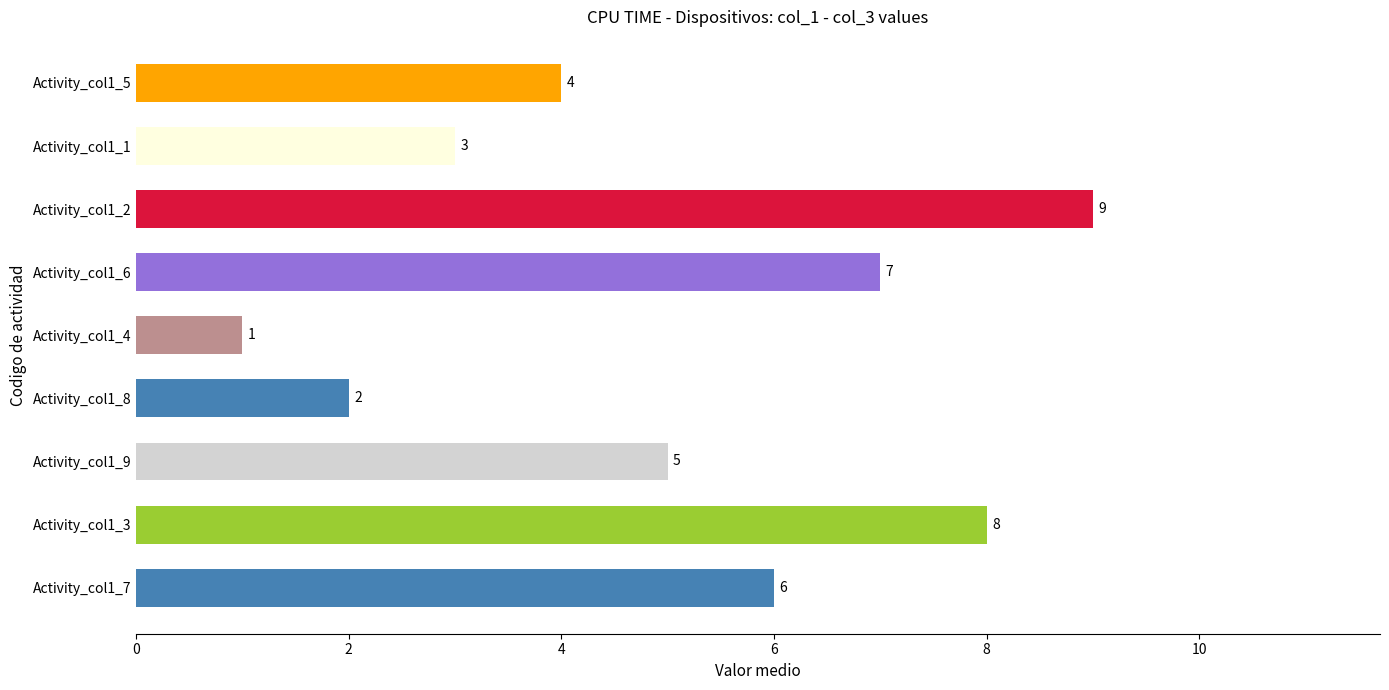

List the labels in order of value, largest first.

Activity_col1_2, Activity_col1_3, Activity_col1_6, Activity_col1_7, Activity_col1_9, Activity_col1_5, Activity_col1_1, Activity_col1_8, Activity_col1_4